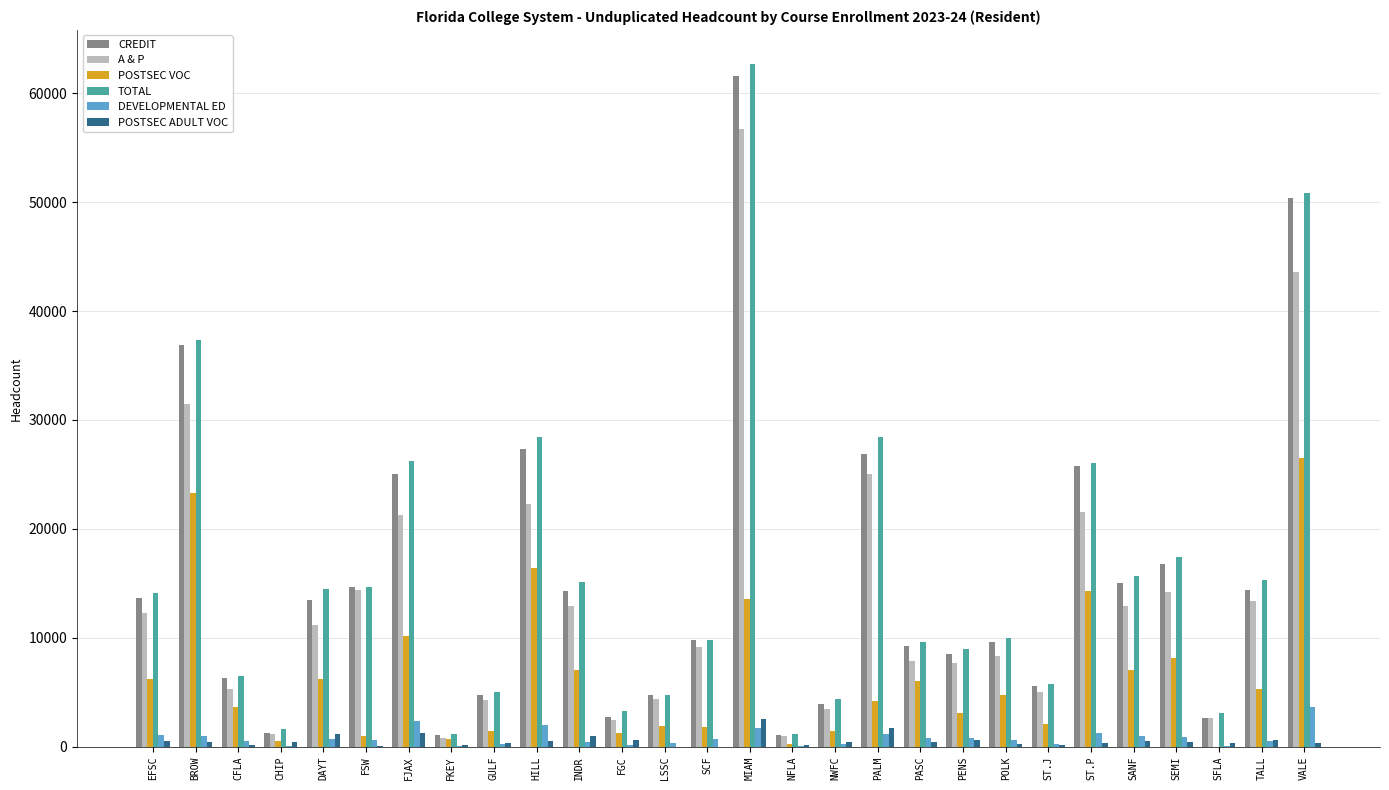

How many data points does each series have?

28